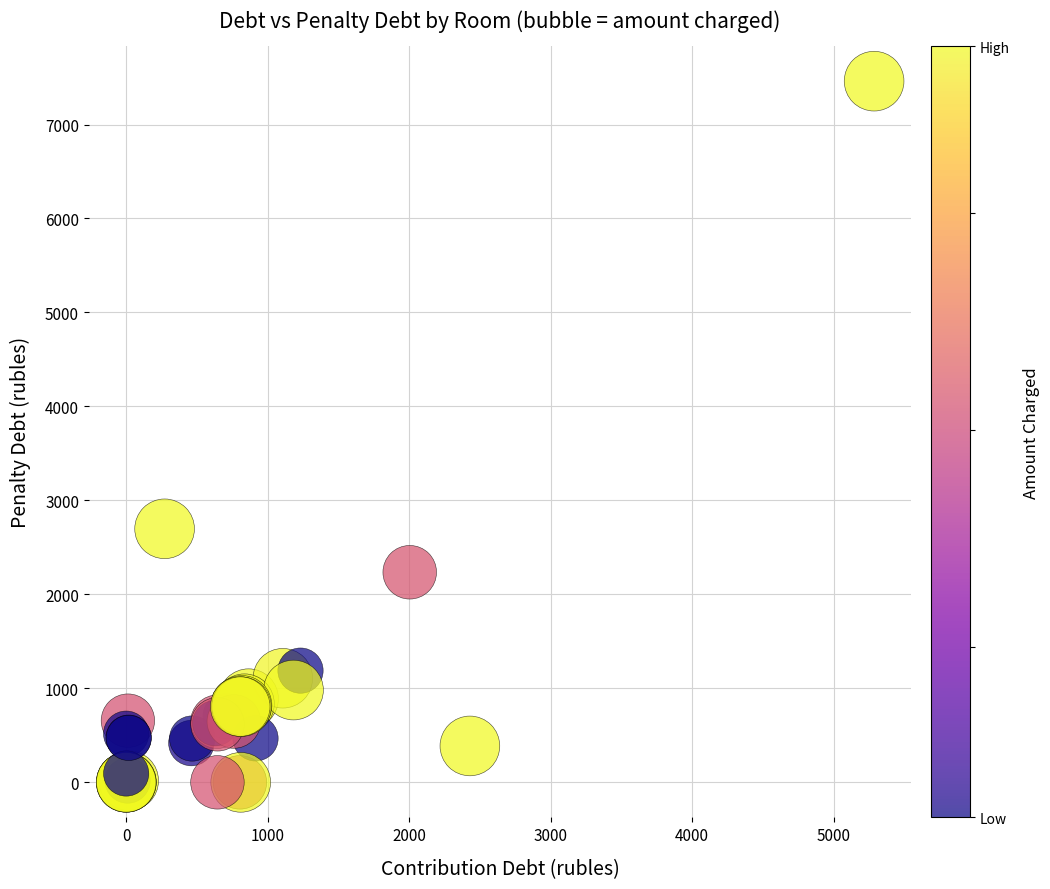

What Y value in the scatter plot is closest to 3730?

2697.8